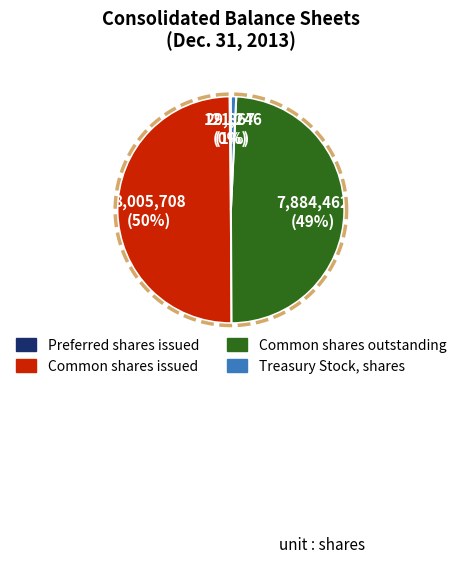

To the nearest percent, what is the difference between the Treasury Stock, shares and Common stock, shares outstanding slice percentages?

48%